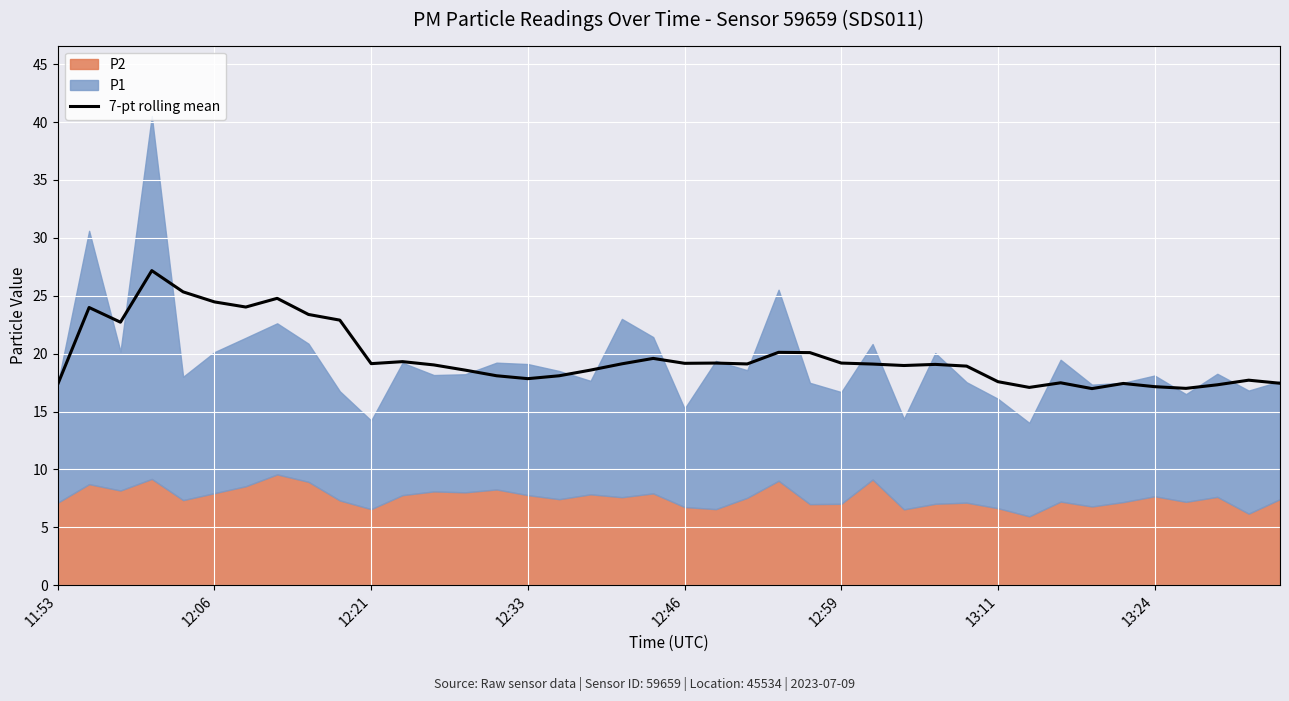

What is the maximum value for 7-pt rolling mean?

27.2